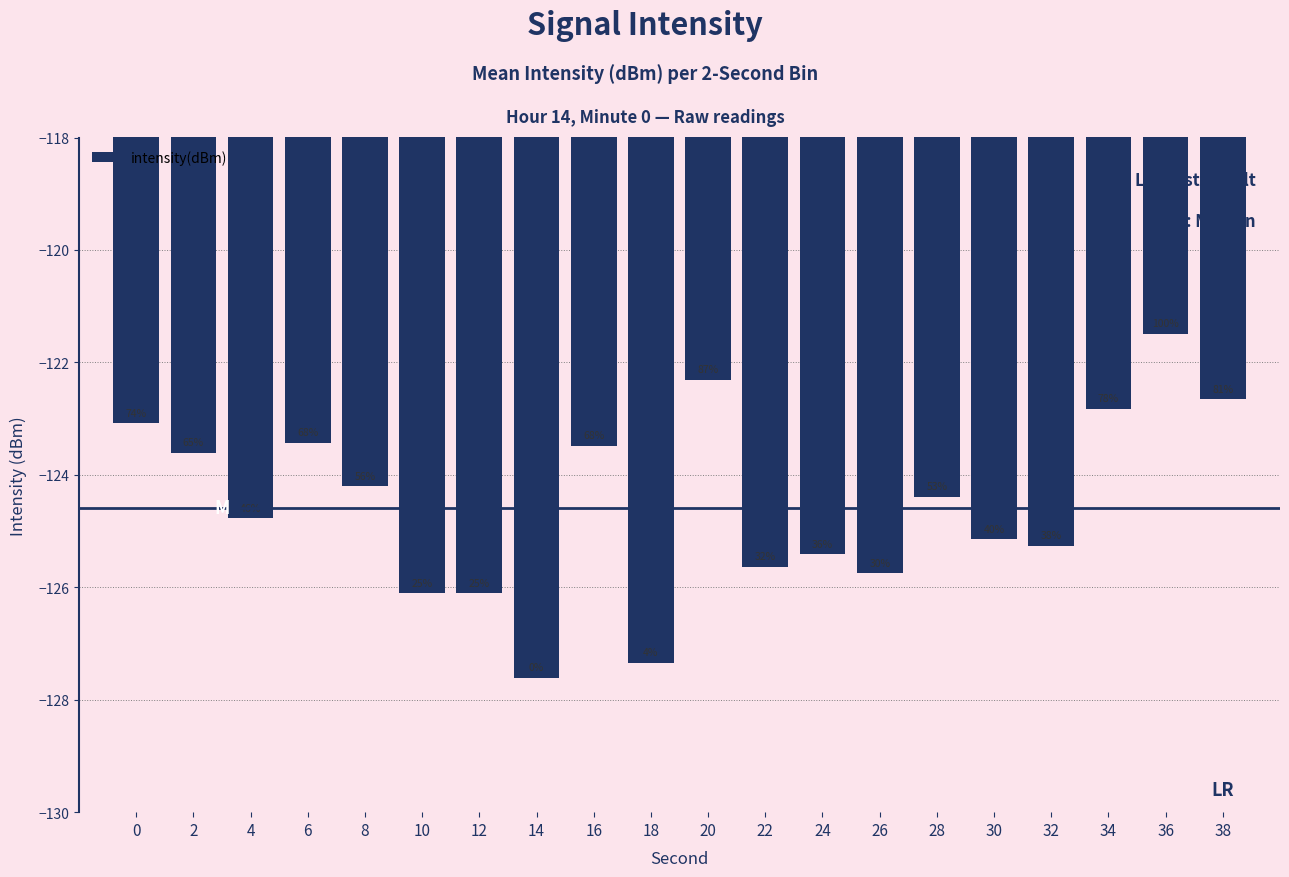

What is the sum of the values at 2 and 22?

-249.2